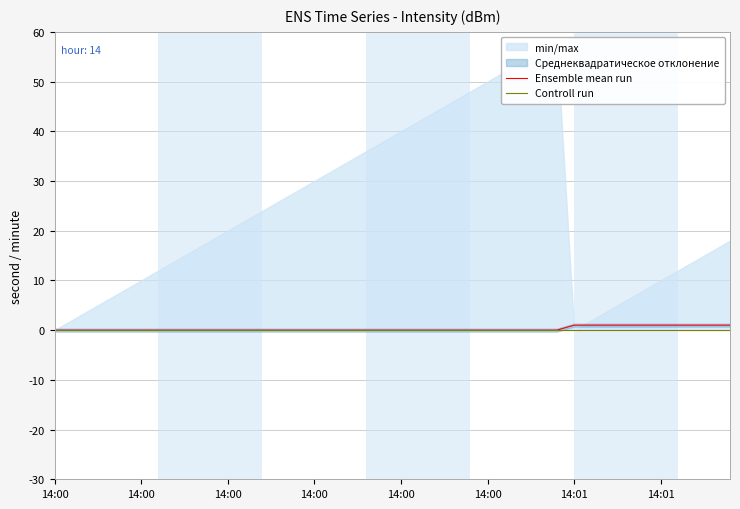

What is the label of the 35th point from the left?

34